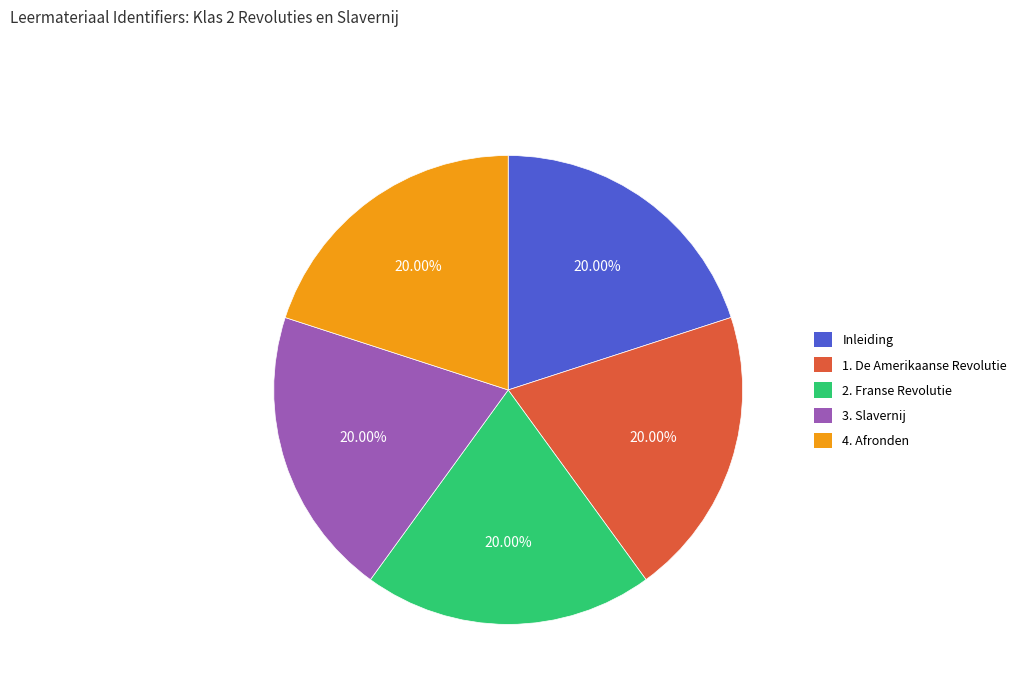

Do 1. De Amerikaanse Revolutie and 2. Franse Revolutie together represent more than half of the pie?

No